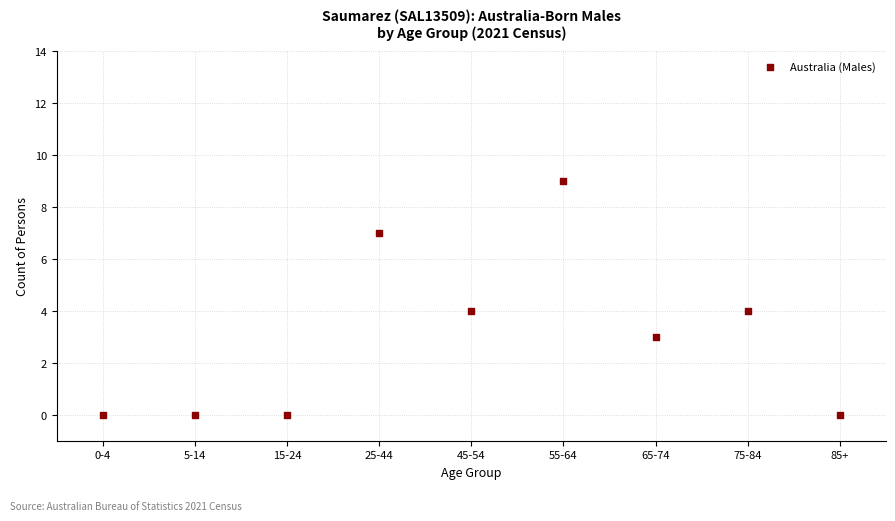

What is the range of Y values (max minus min)?

9